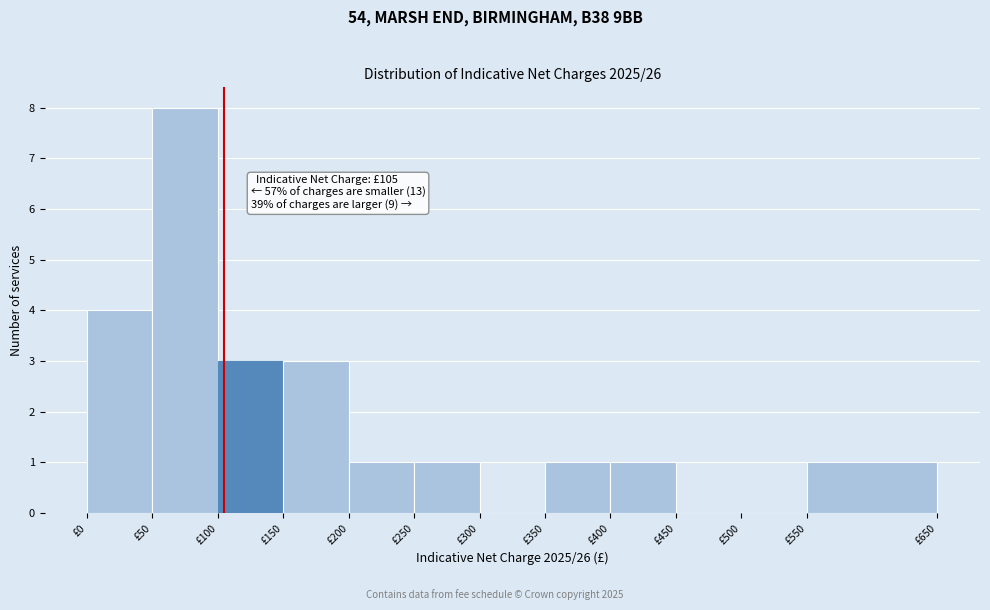

Over which range of the x-axis is the bar tallest?

50 to 100